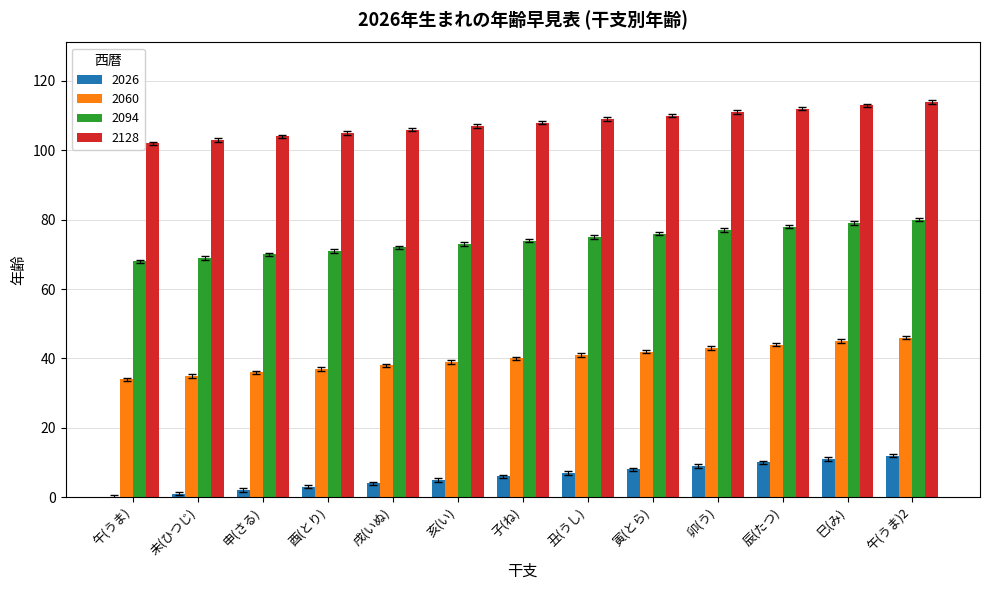

Which series has the largest total across all categories?

2128